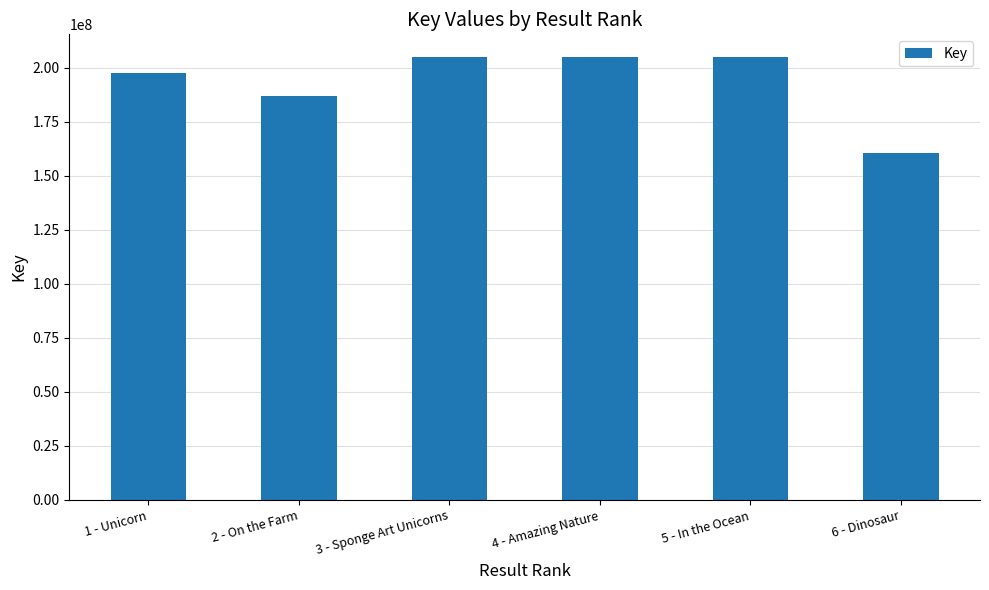

How many categories are shown in the chart?

6